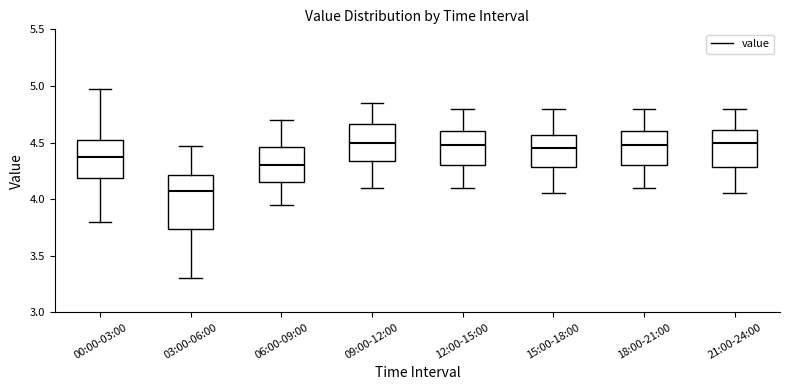

Which box's median line is the lowest?

03:00-06:00